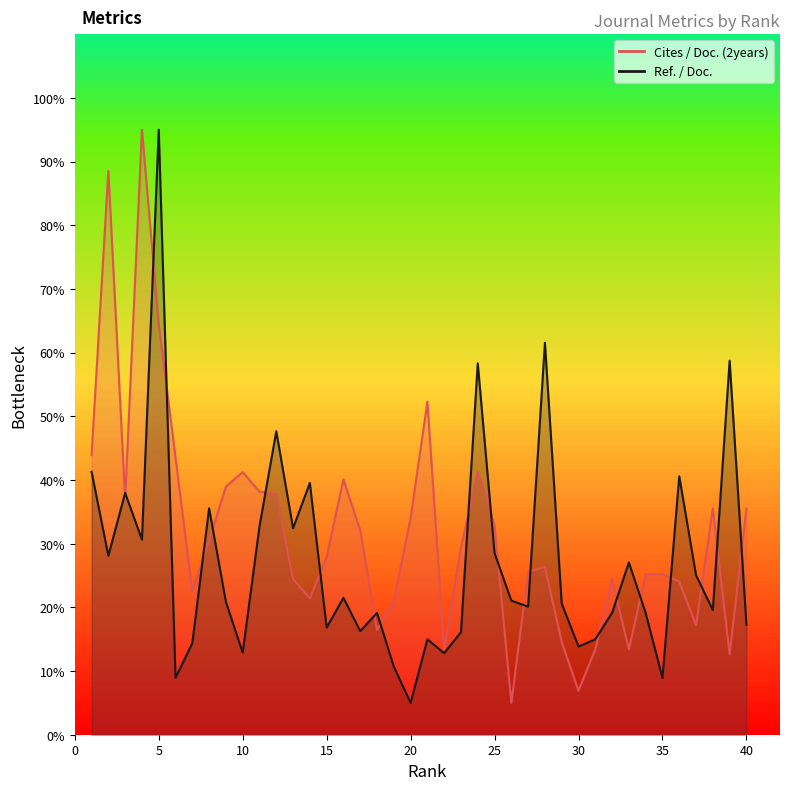

What is the difference between the second highest and minimum values in the Ref. / Doc. series?

56.5